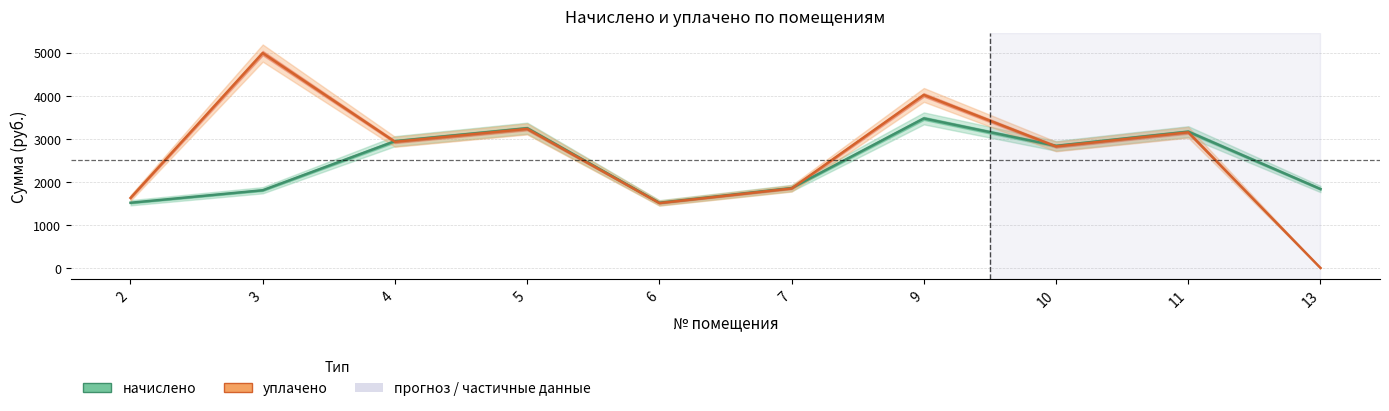

True or false: уплачено has more than 2 interior local peaks.

True